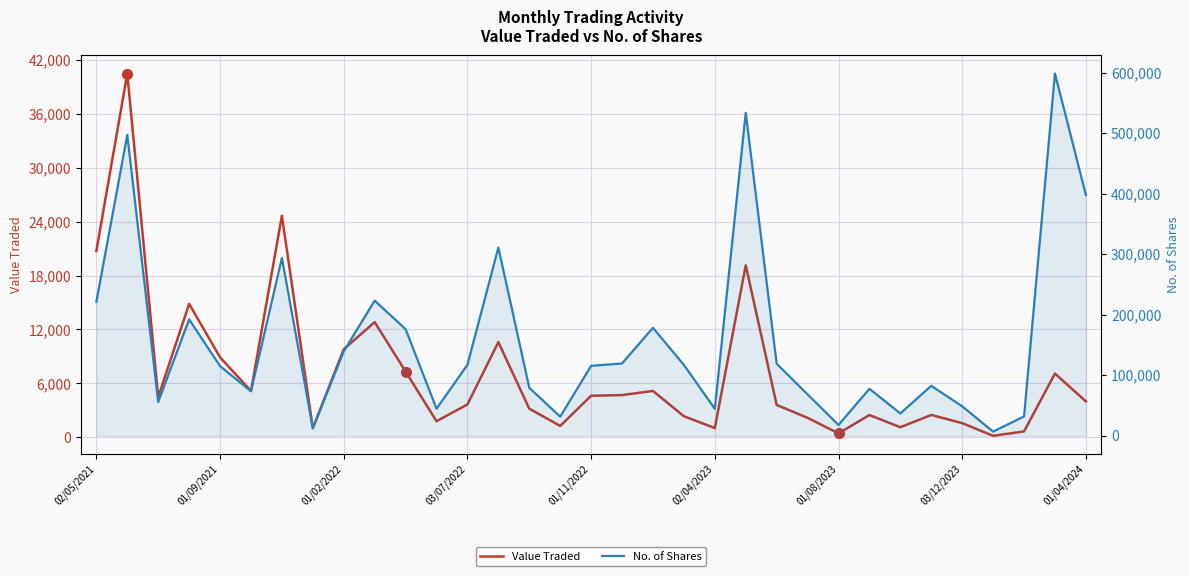

What is the value of the No. of Shares point at the 31st from the left?

32000